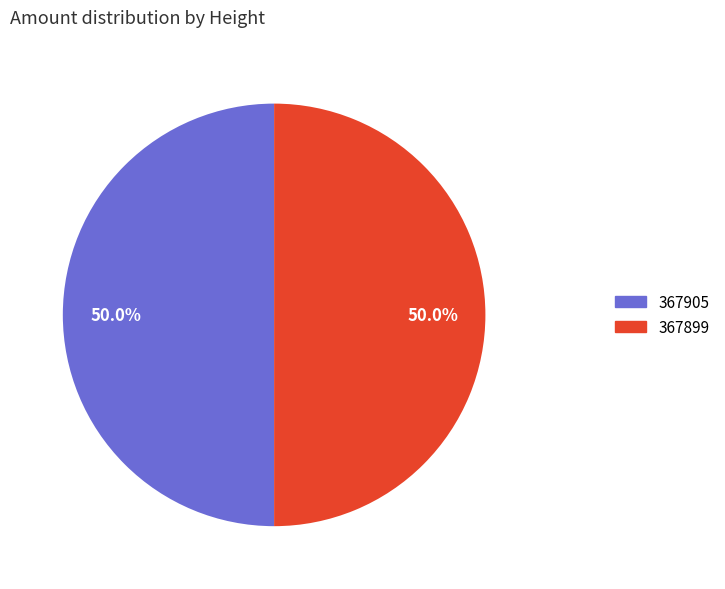

To the nearest percent, what percentage of the pie is 367899?

50%